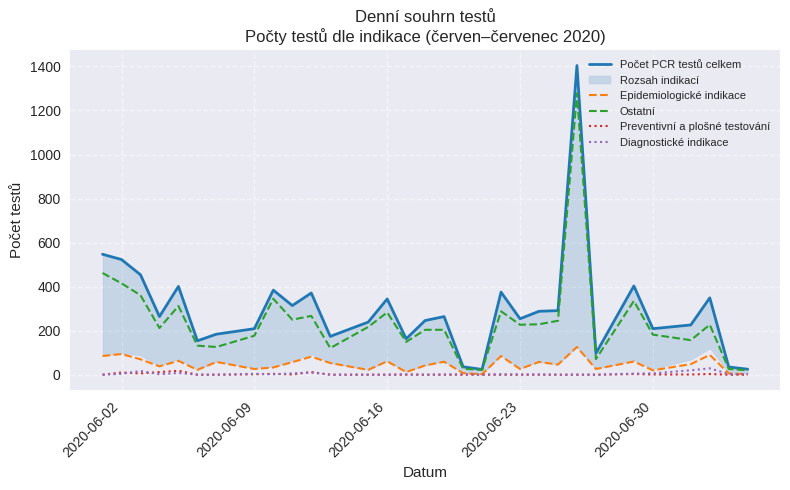

True or false: Diagnostické indikace and Preventivní a plošné testování cross at least once.

True